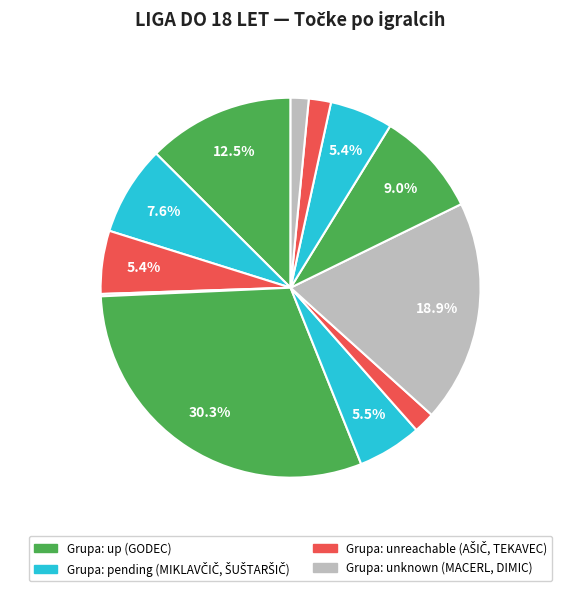

How many slices are in this pie chart?

12